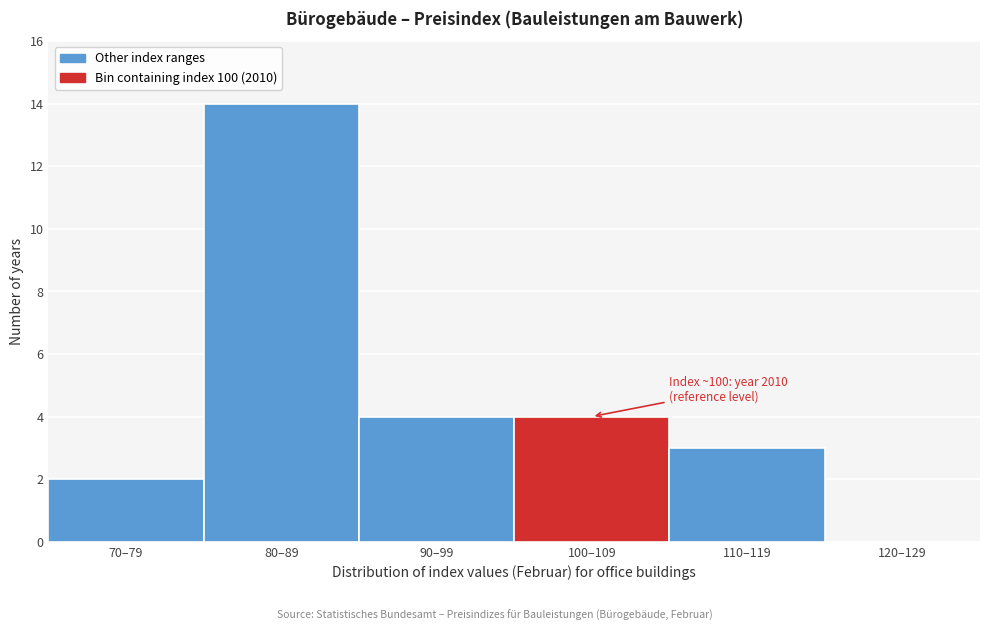

Reading left to right, extract all data points from this chart.

70–79=2	80–89=14	90–99=4	100–109=4	110–119=3	120–129=0